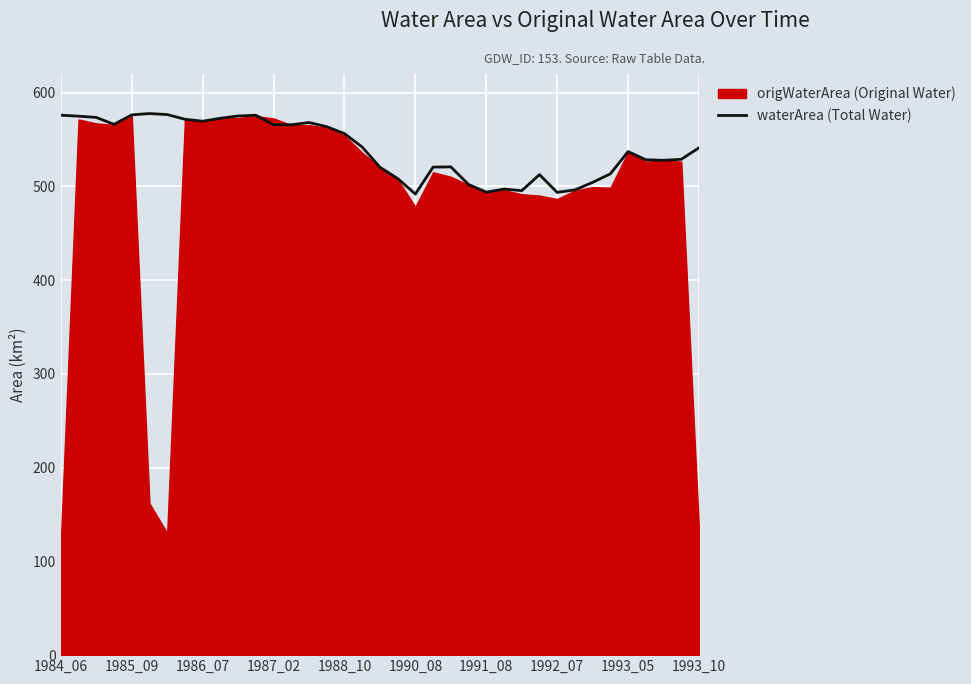

What is the maximum value for waterArea (Total Water)?

577.8